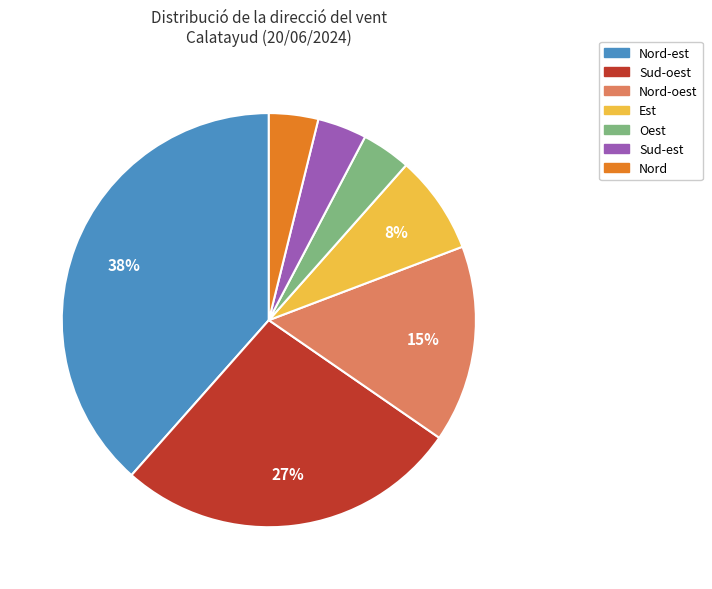

Is there a majority slice in this chart?

No